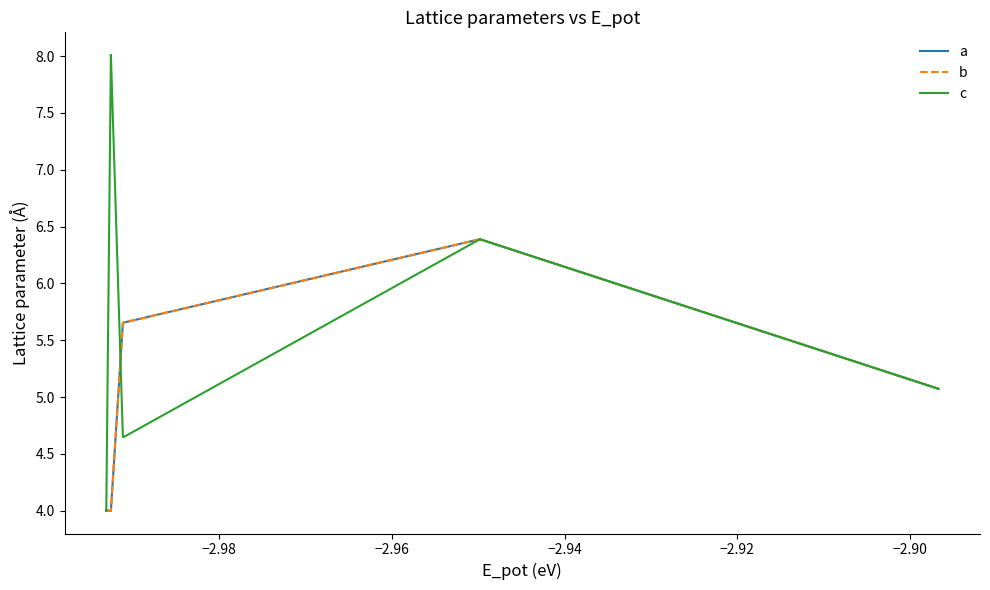

Which series has the largest total across all categories?

c